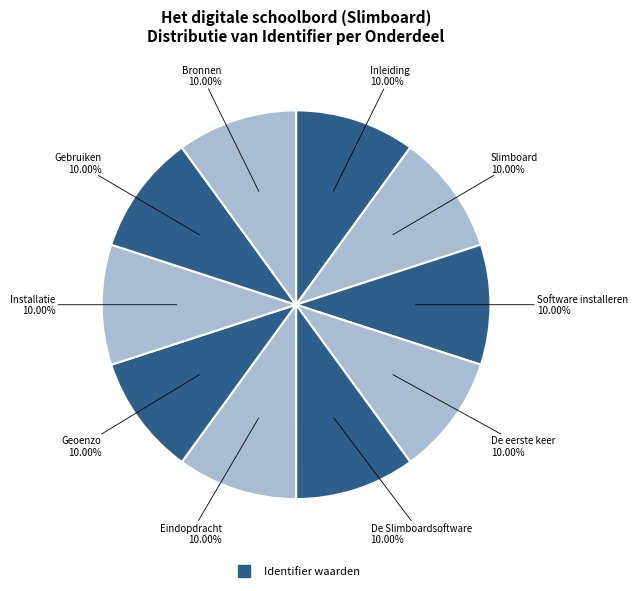

To the nearest percent, what is the average slice percentage?

10%